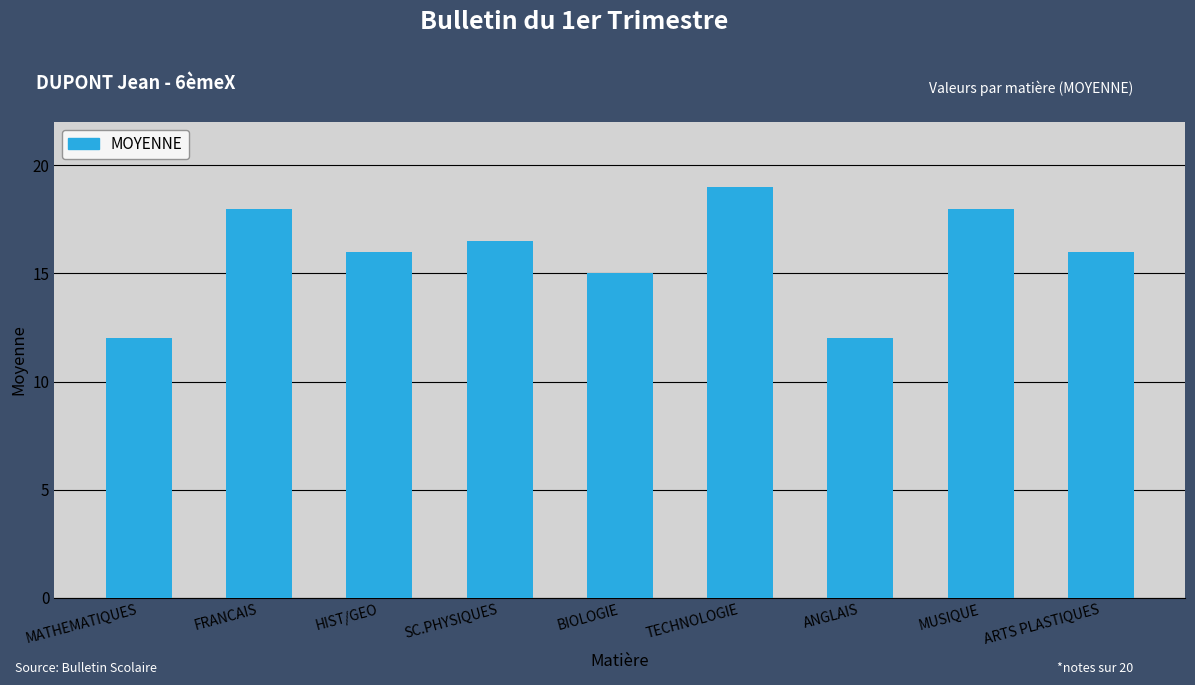

What is the ratio of the value at ARTS PLASTIQUES to the value at SC.PHYSIQUES?

1.0